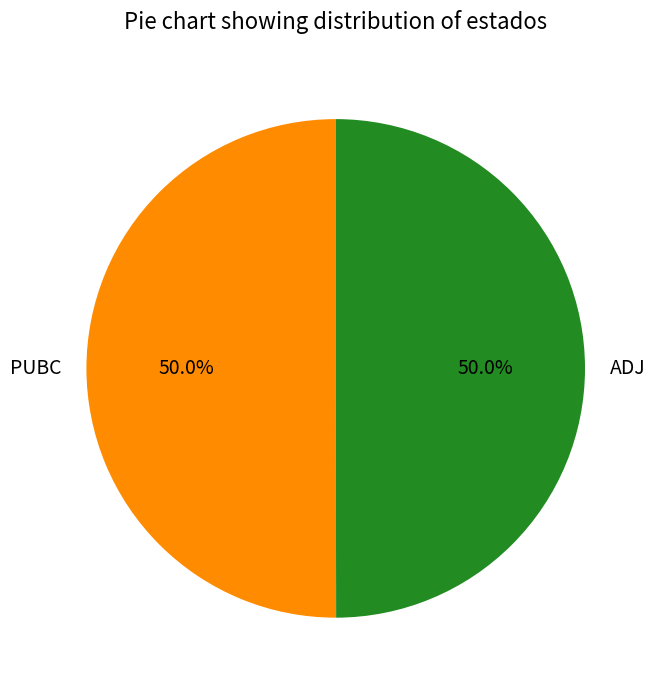

Approximately how many times larger is the value at ADJ compared to PUBC?

1.0